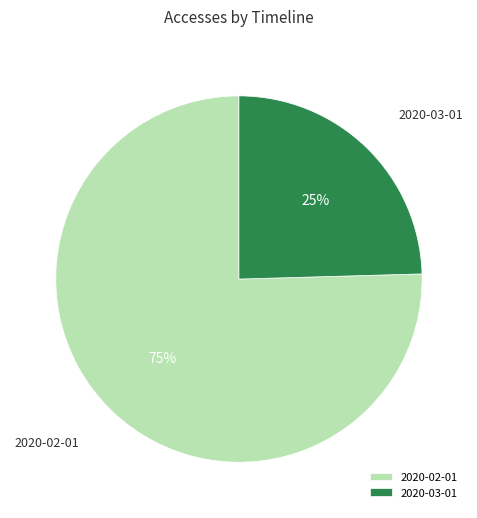

Does 2020-02-01 account for over 50% of the chart?

Yes